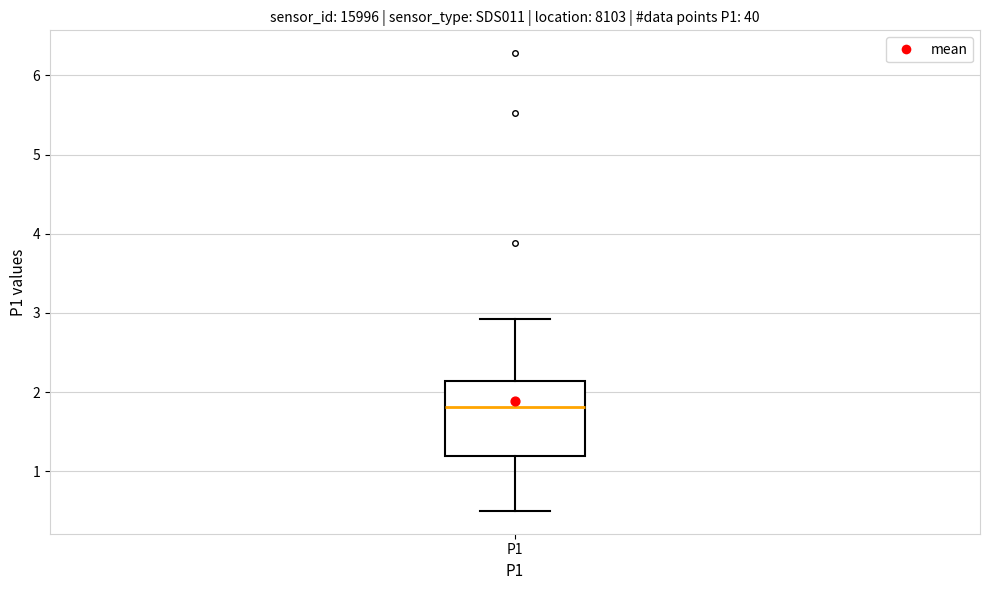

Transcribe this box plot: give where the median line is, the range the box spans, and where the two whiskers end, as read against the y-axis. The values are not printed on the chart, so give them approximately, as read against the axis.

median 1.8, box 1.2 to 2.1, whiskers 0.5 to 2.9